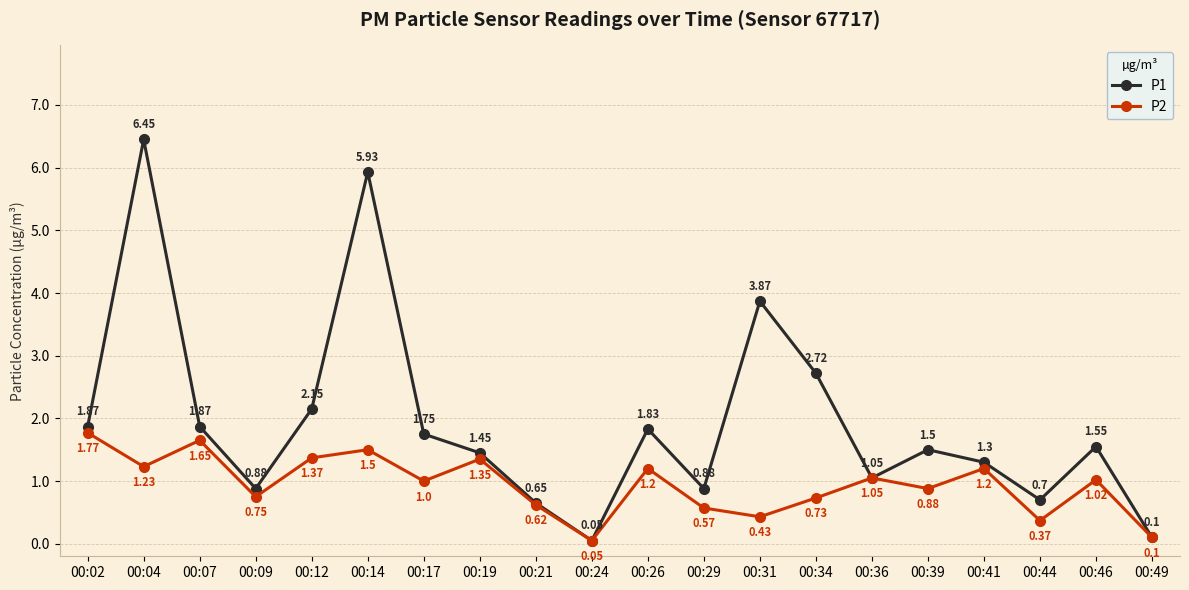

What is the total value across all series at 00:26?

3.0